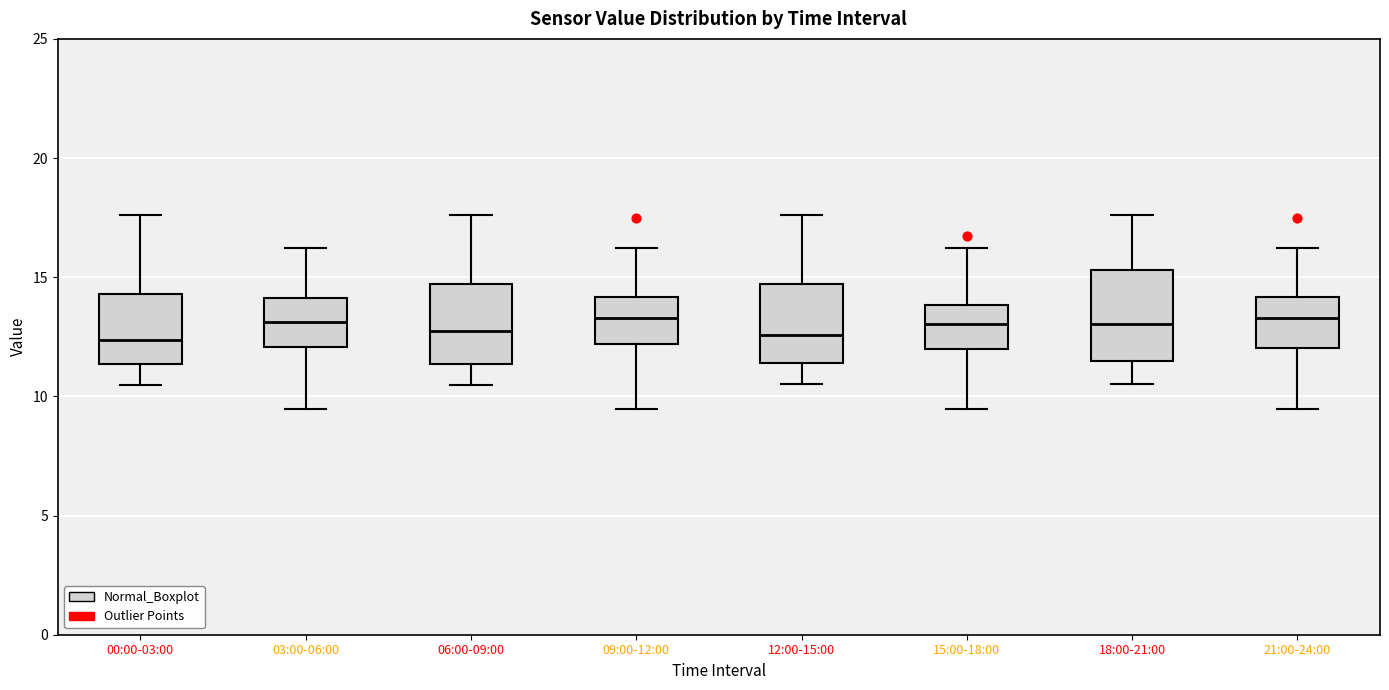

Reading left to right, read every box against the y-axis: the position of its median line, the range the box covers, and the ends of its whiskers. The values are not printed on the chart, so give them approximately, as read against the axis.

00:00-03:00: median 12.5, box 11.5 to 14.5, whiskers 10.5 to 17.5
03:00-06:00: median 13.0, box 12.0 to 14.0, whiskers 9.5 to 16.0
06:00-09:00: median 12.5, box 11.5 to 14.5, whiskers 10.5 to 17.5
09:00-12:00: median 13.5, box 12.0 to 14.0, whiskers 9.5 to 16.0
12:00-15:00: median 12.5, box 11.5 to 14.5, whiskers 10.5 to 17.5
15:00-18:00: median 13.0, box 12.0 to 14.0, whiskers 9.5 to 16.0
18:00-21:00: median 13.0, box 11.5 to 15.5, whiskers 10.5 to 17.5
21:00-24:00: median 13.5, box 12.0 to 14.0, whiskers 9.5 to 16.0